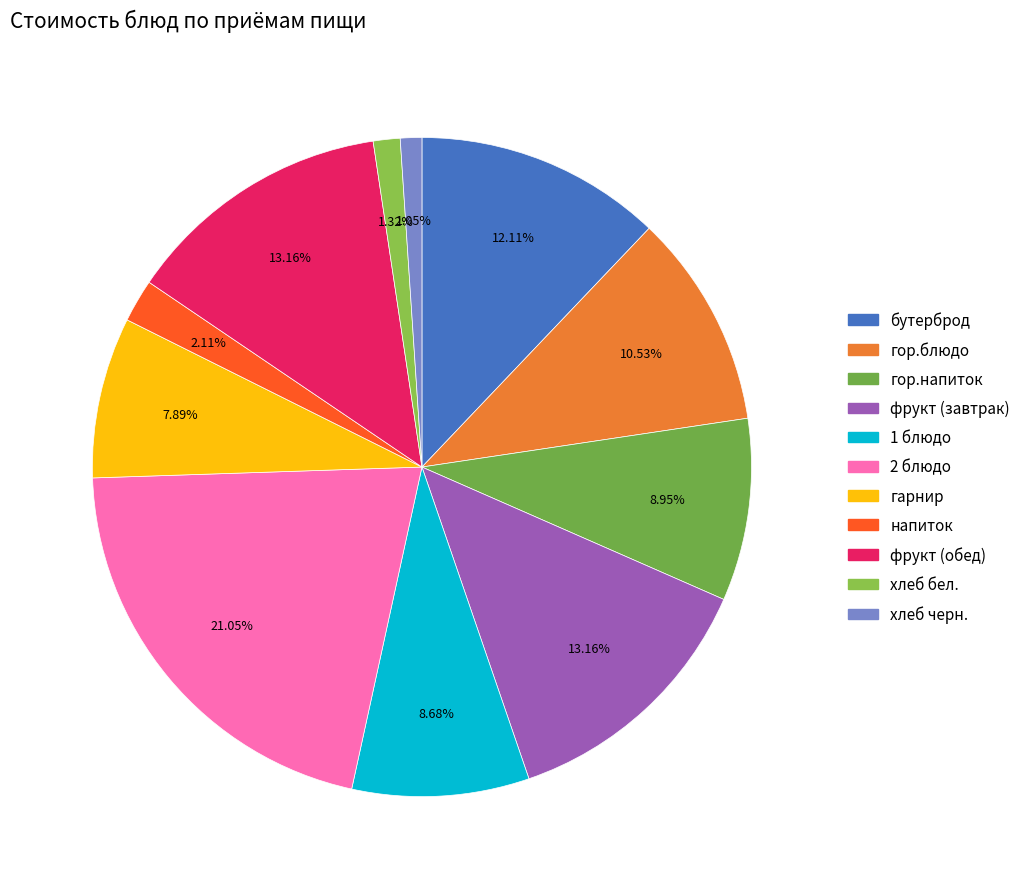

Rank the categories by value from lowest to highest.

хлеб черн., хлеб бел., напиток, гарнир, 1 блюдо, гор.напиток, гор.блюдо, бутерброд, фрукт (завтрак), фрукт (обед), 2 блюдо